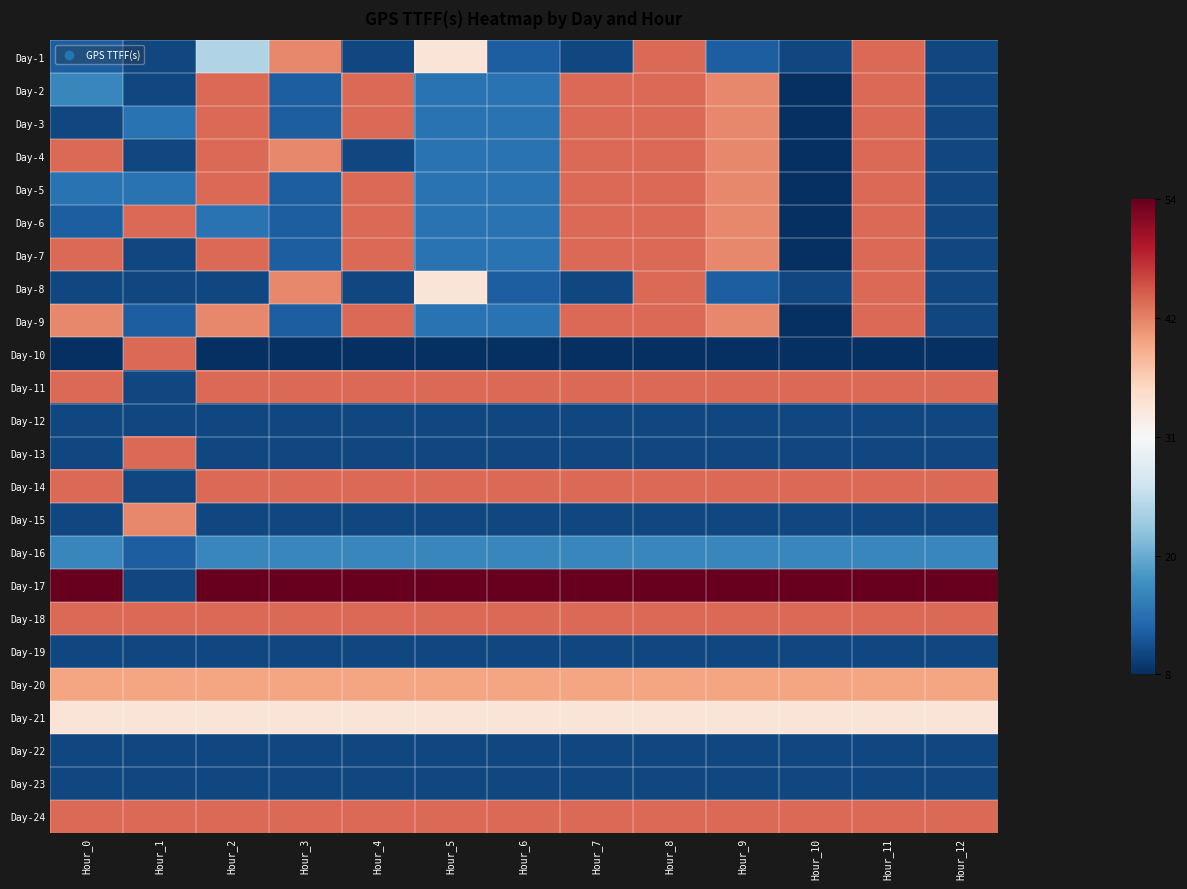

At Hour_12, list the series in order from largest to smallest.

Day-17, Day-11, Day-14, Day-18, Day-24, Day-20, Day-21, Day-16, Day-1, Day-2, Day-3, Day-4, Day-5, Day-6, Day-7, Day-8, Day-9, Day-12, Day-13, Day-15, Day-19, Day-22, Day-23, Day-10